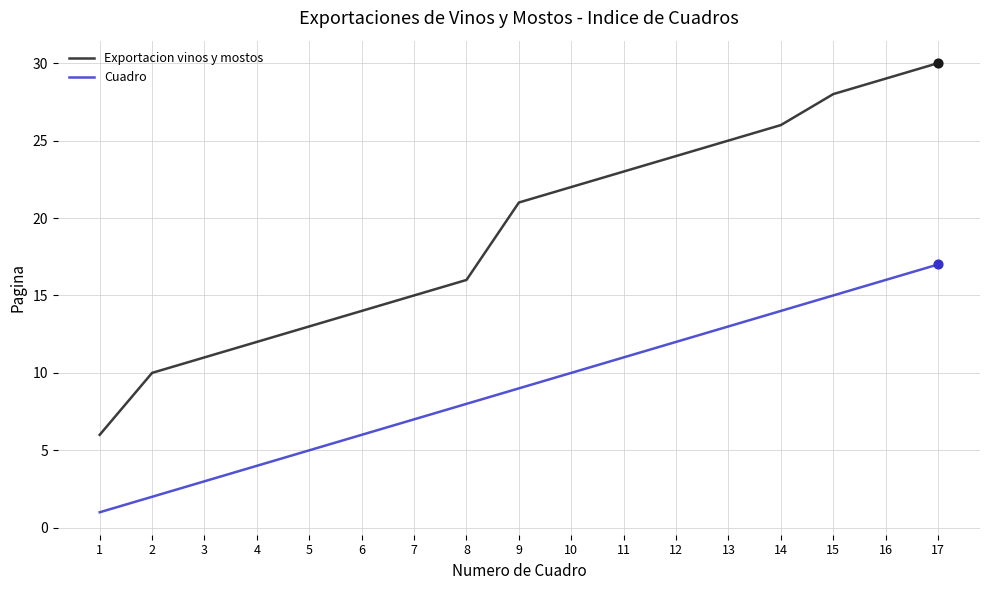

Which series changed the most between 8 and 17?

Exportacion vinos y mostos